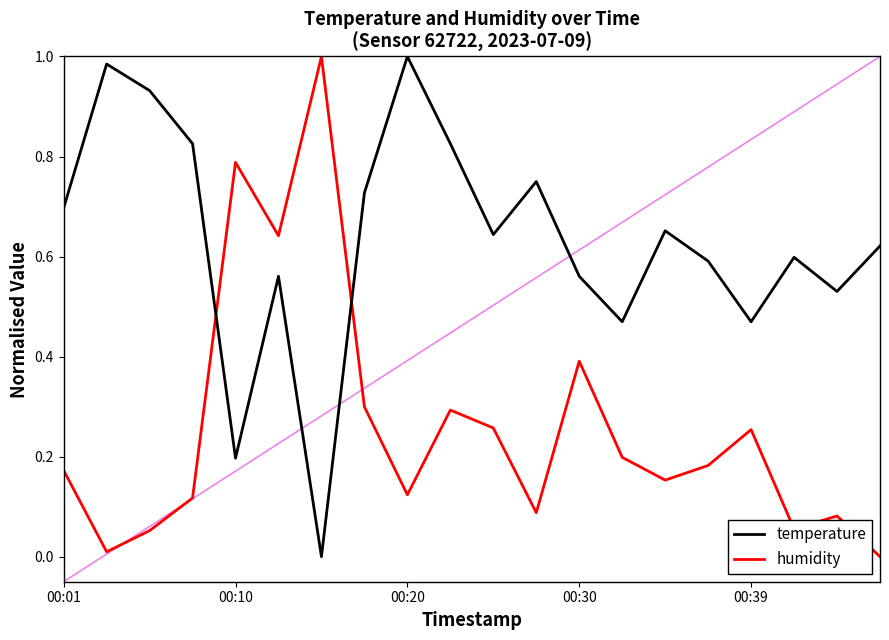

Which series has the largest total across all categories?

temperature